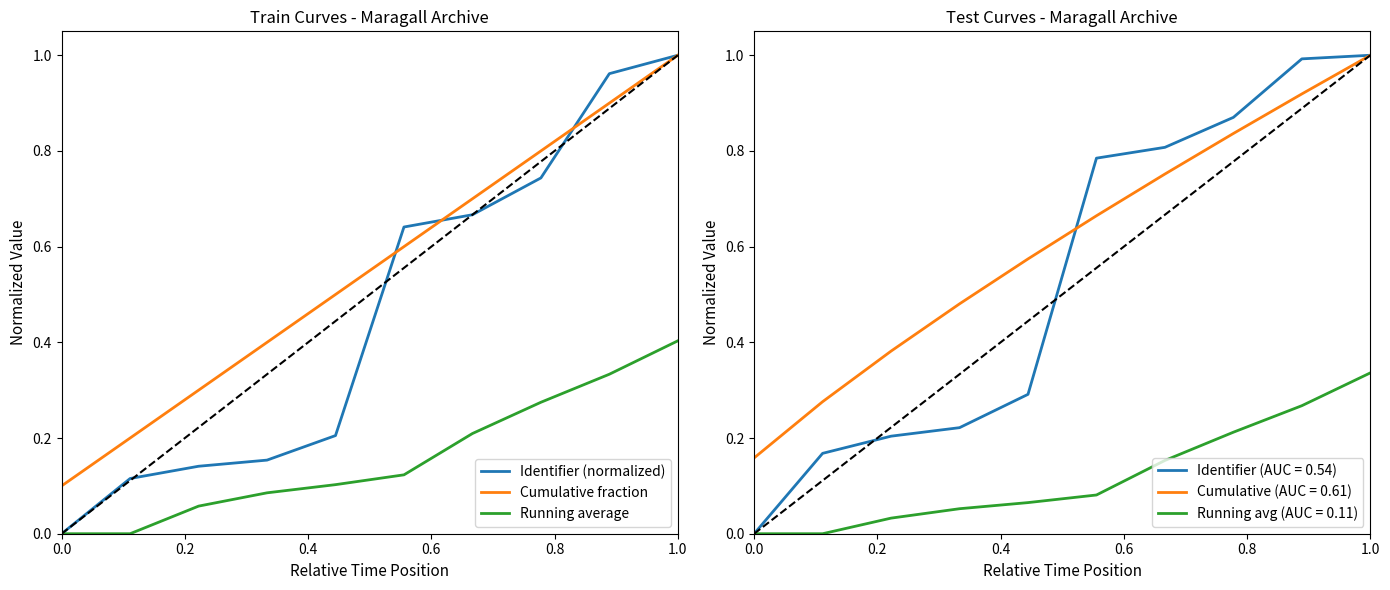

The Running average series shows 0.0 at 0.0. True or false?

True